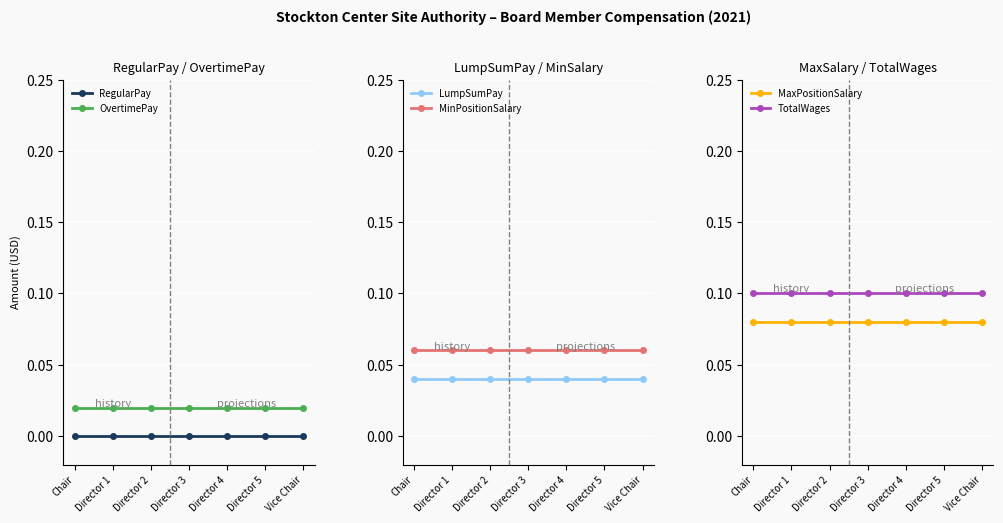

What is the greatest value displayed?

0.1